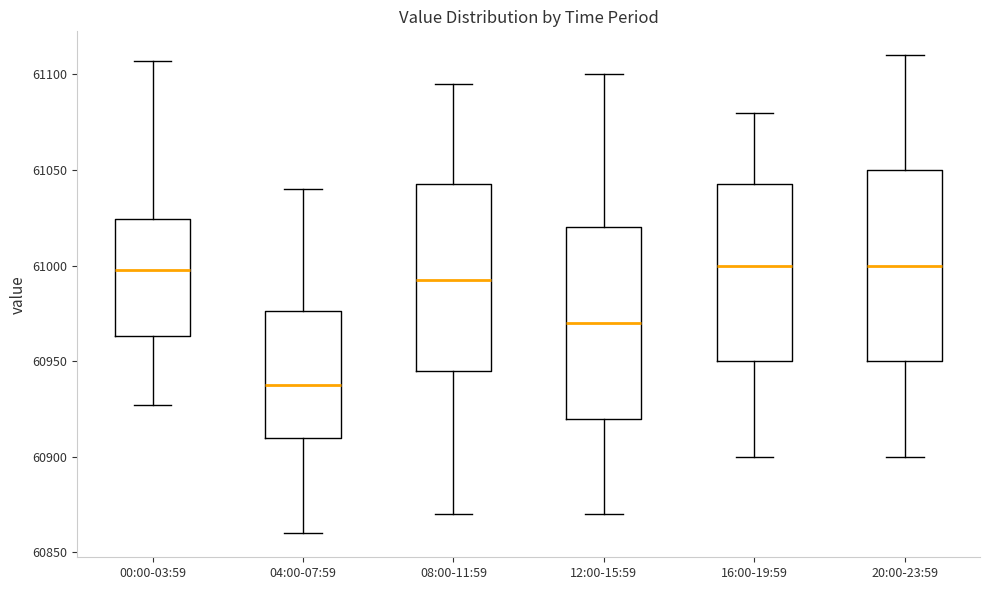

Reading left to right, read every box against the y-axis: the position of its median line, the range the box covers, and the ends of its whiskers. The values are not printed on the chart, so give them approximately, as read against the axis.

00:00-03:59: median 61000, box 60965 to 61025, whiskers 60925 to 61105
04:00-07:59: median 60940, box 60910 to 60975, whiskers 60860 to 61040
08:00-11:59: median 60995, box 60945 to 61045, whiskers 60870 to 61095
12:00-15:59: median 60970, box 60920 to 61020, whiskers 60870 to 61100
16:00-19:59: median 61000, box 60950 to 61045, whiskers 60900 to 61080
20:00-23:59: median 61000, box 60950 to 61050, whiskers 60900 to 61110